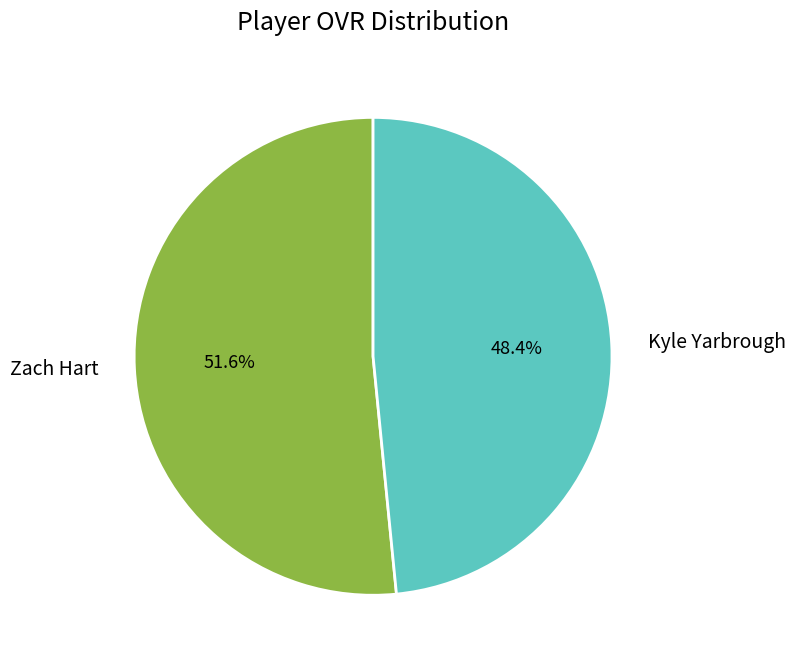

To the nearest percent, what is the combined percentage of Zach Hart and Kyle Yarbrough?

100%